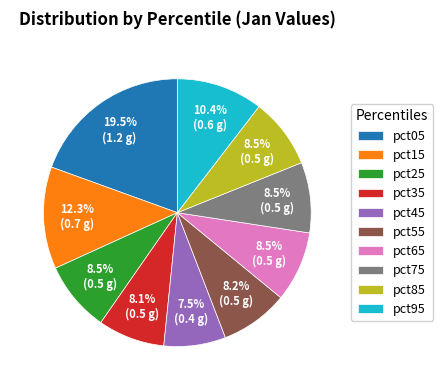

What percentage is the pct55 slice, to the nearest percent?

8%